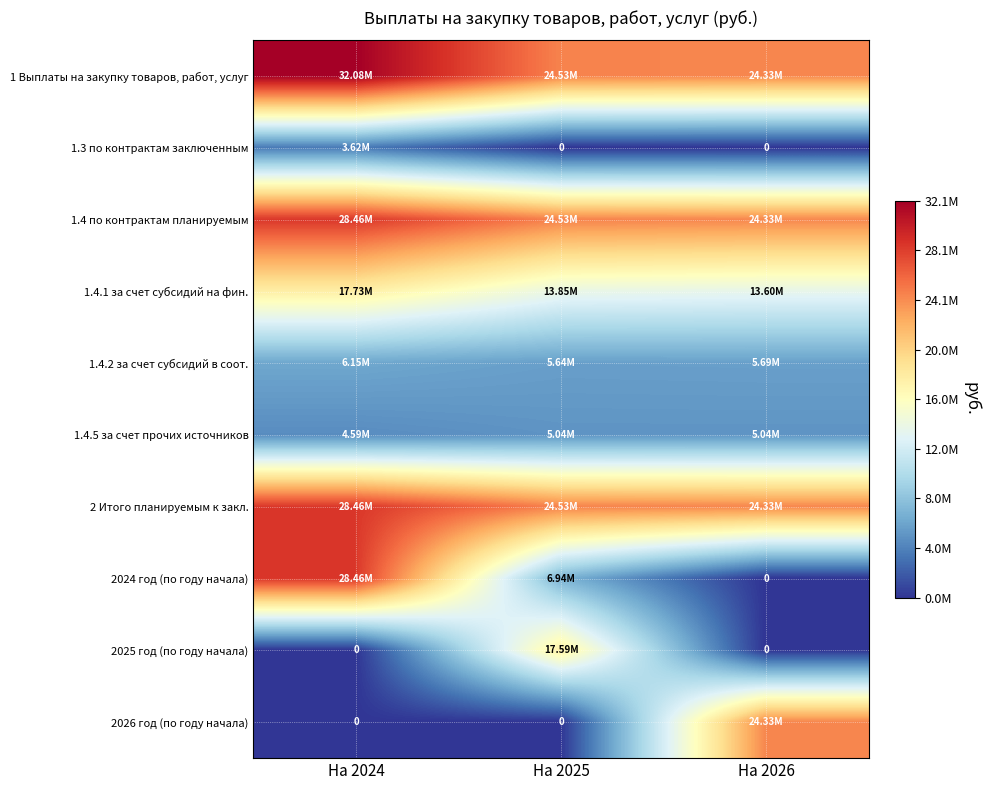

What is the difference between the 1 Выплаты на закупку товаров, работ, услуг values at На 2026 and На 2024?

7746774.9